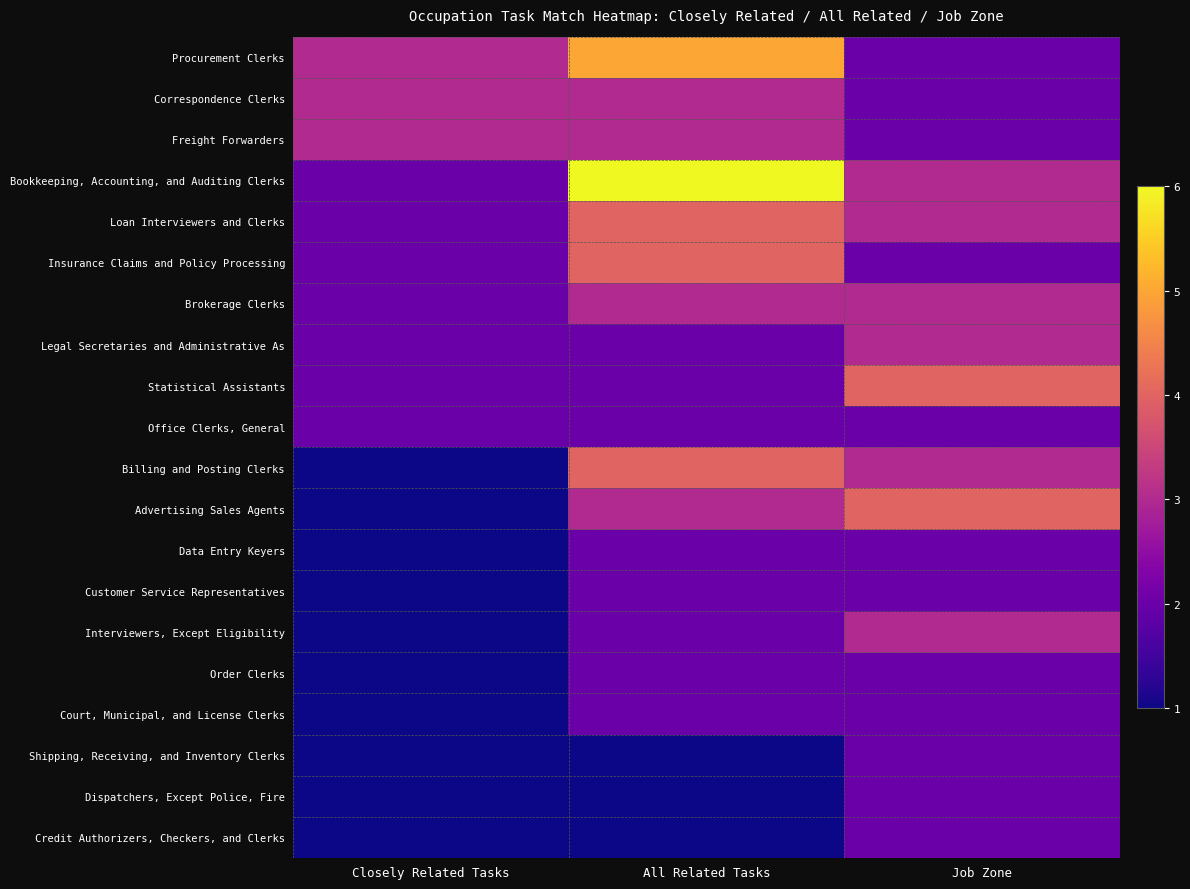

Which series has the largest total across all categories?

Bookkeeping, Accounting, and Auditing Clerks